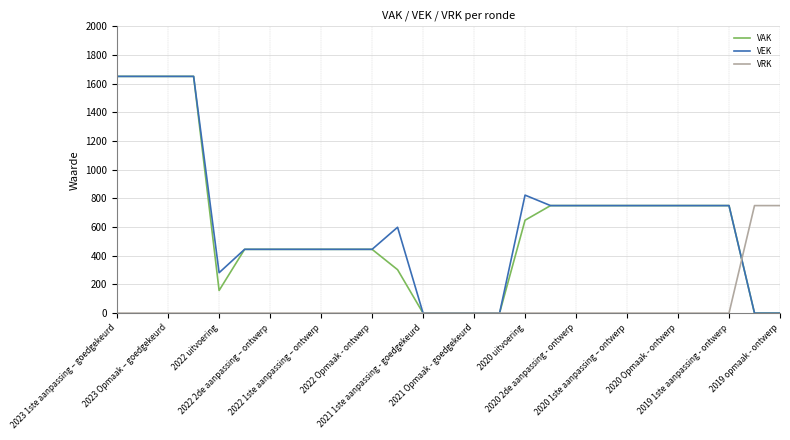

What is the difference between the second highest and minimum values in the VEK series?

1651